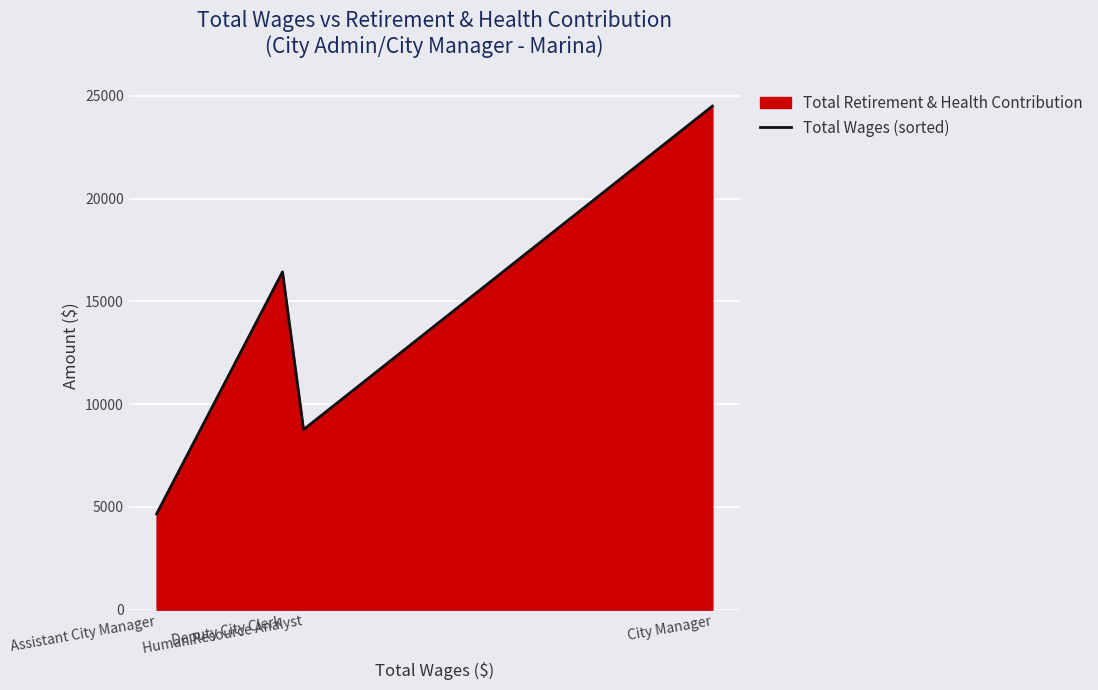

Does the chart display data point markers on the line(s)?

No